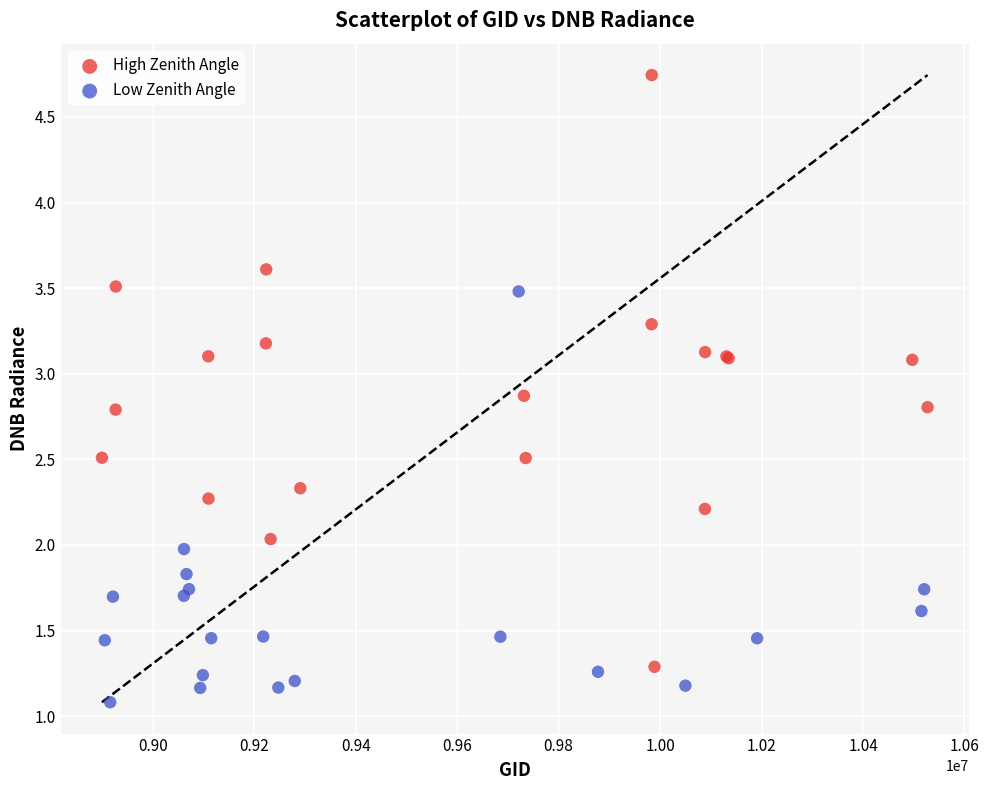

What are all the series names shown in the legend?

High Zenith Angle, Low Zenith Angle